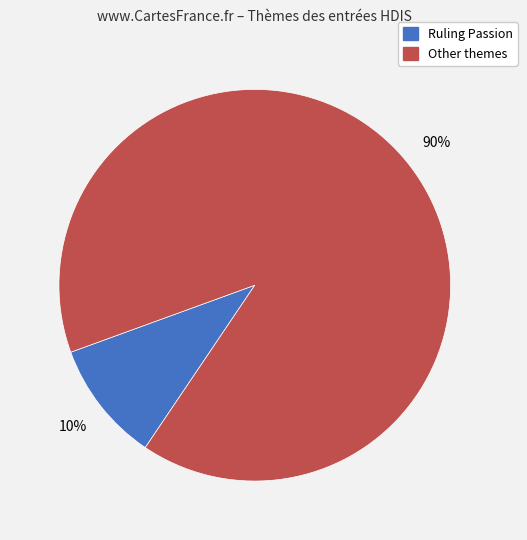

To the nearest percent, what is the average slice percentage?

50%